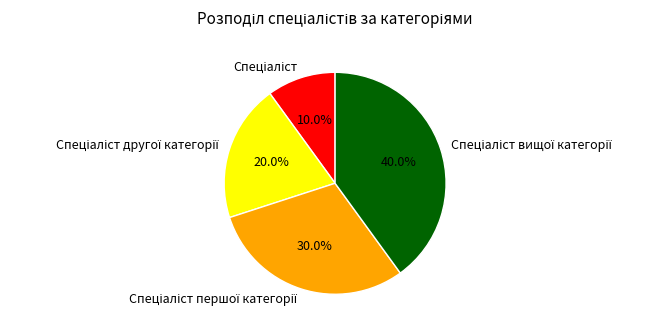

How many slices are in this pie chart?

4